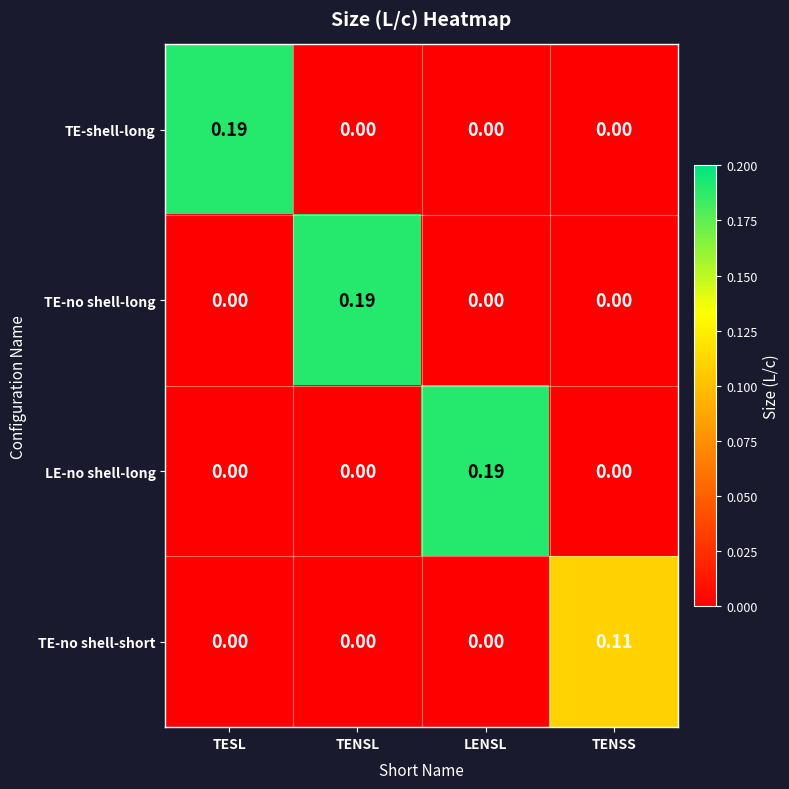

At how many categories does at least one series exceed 0?

4